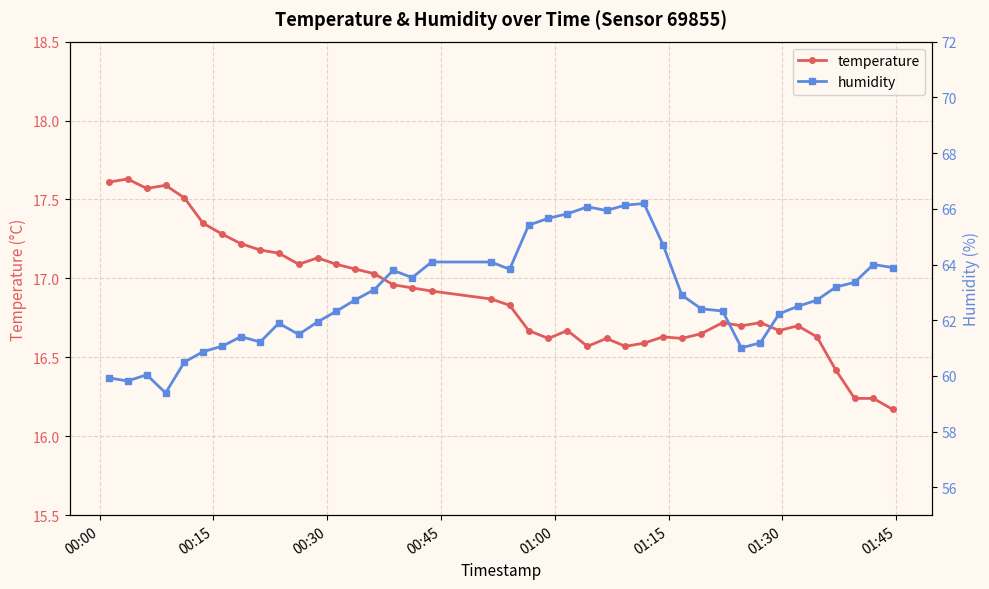

List the series in order of their peak value, lowest first.

temperature, humidity